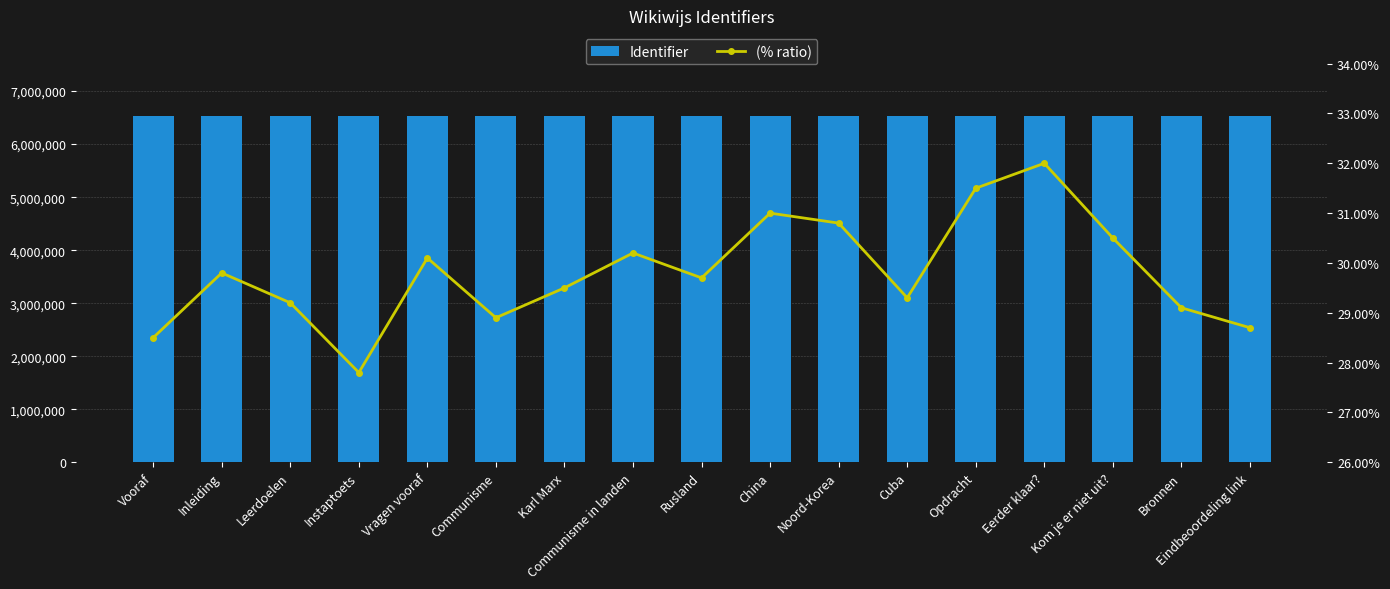

What is the minimum value for Identifier?

6534125.0